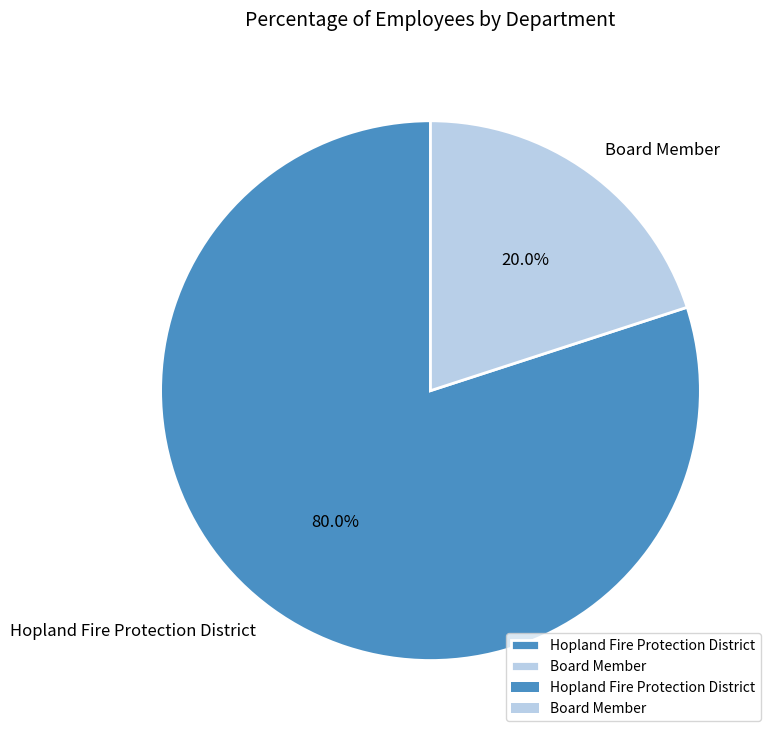

To the nearest percent, what is the average slice percentage?

50%